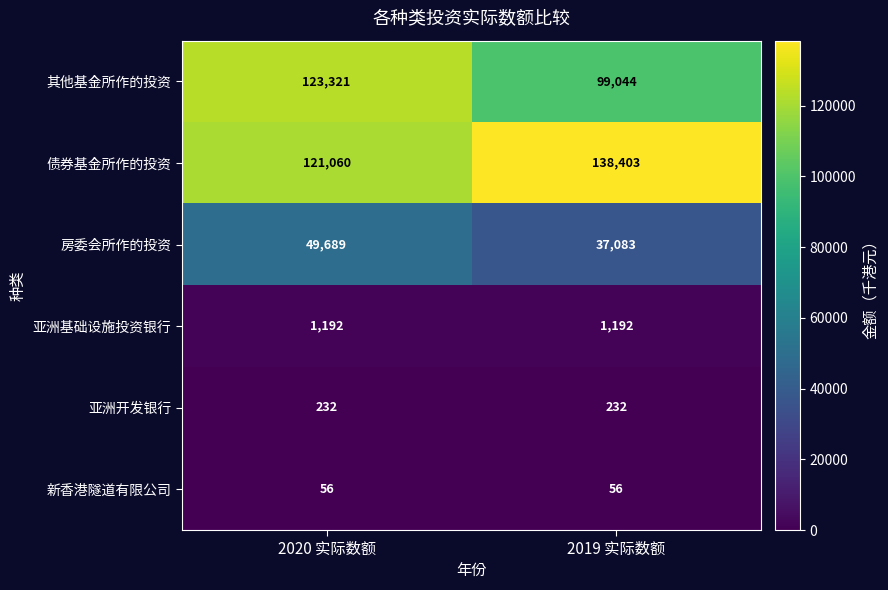

At 2019 实际数额, list the series in order from smallest to largest.

新香港隧道有限公司, 亚洲开发银行, 亚洲基础设施投资银行, 房委会所作的投资, 其他基金所作的投资, 债券基金所作的投资